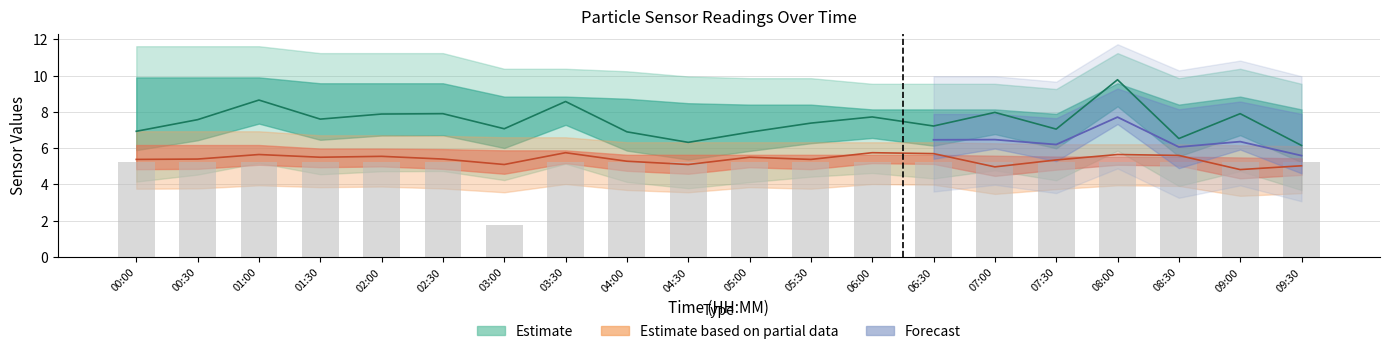

What is the label of the 14th bar from the left?

06:30